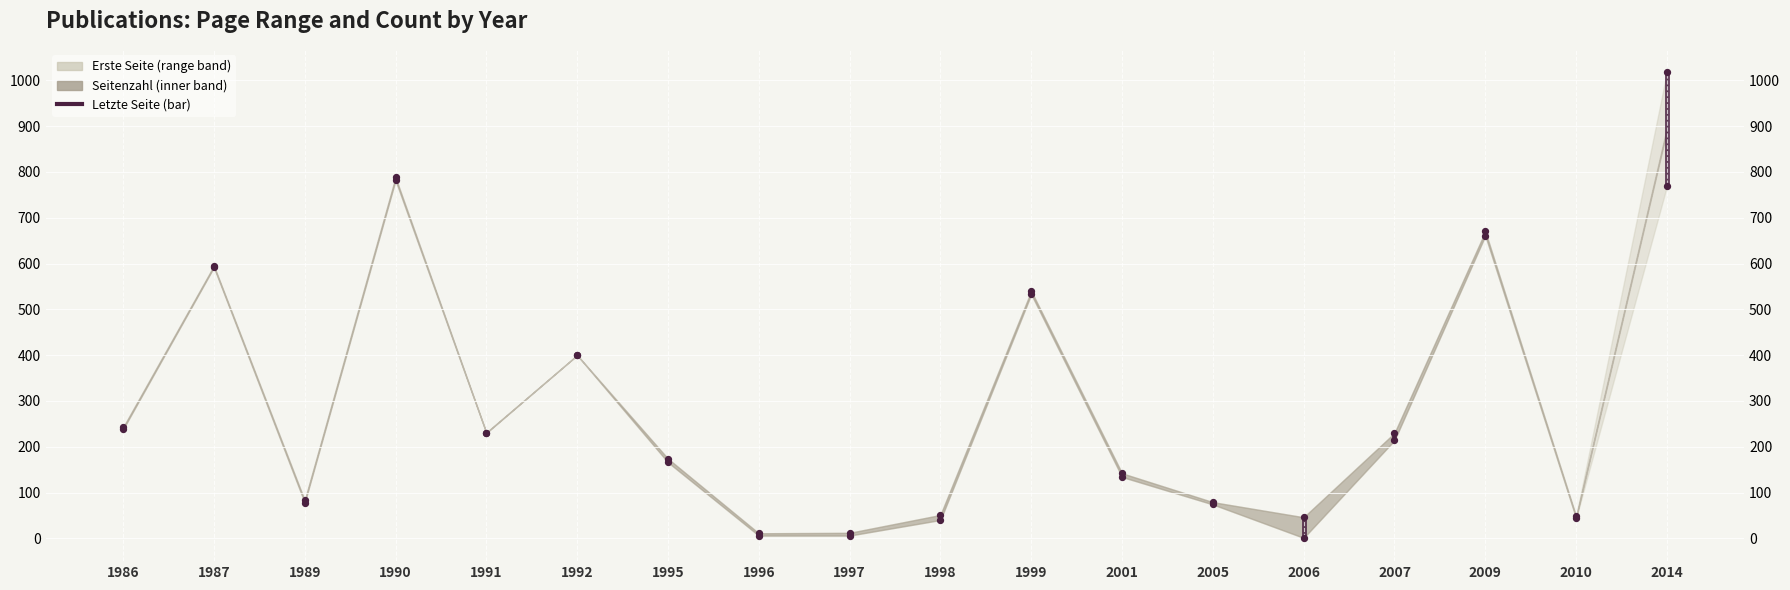

Approximately how many times larger is the value at 1987 compared to 1989?

7.6